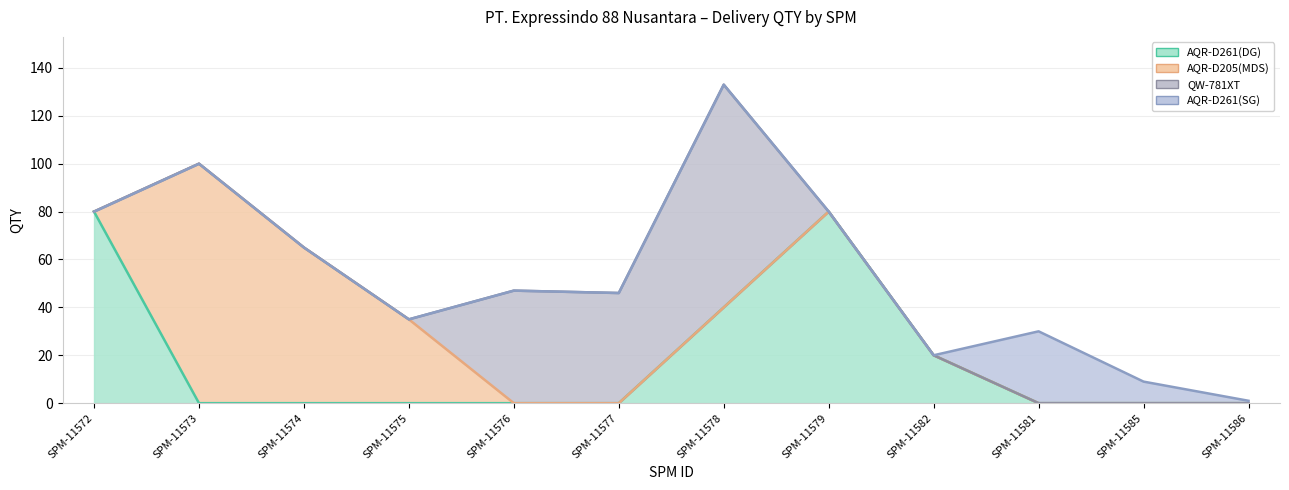

Which category has the highest value in the QW-781XT series?

SPM-11578